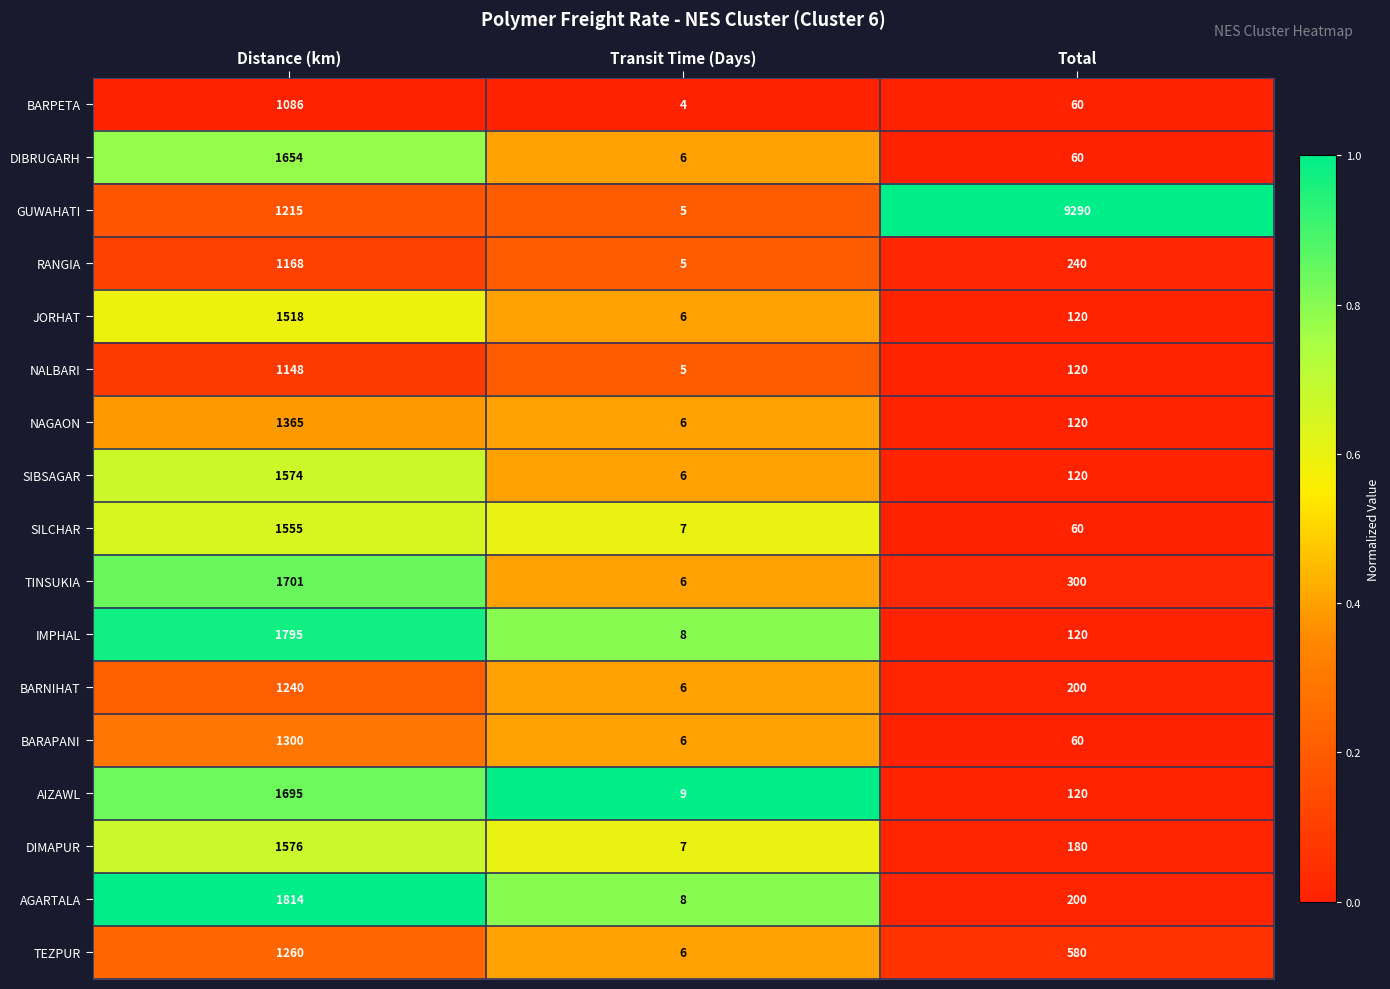

True or false: IMPHAL has a value of 120 at Total.

True